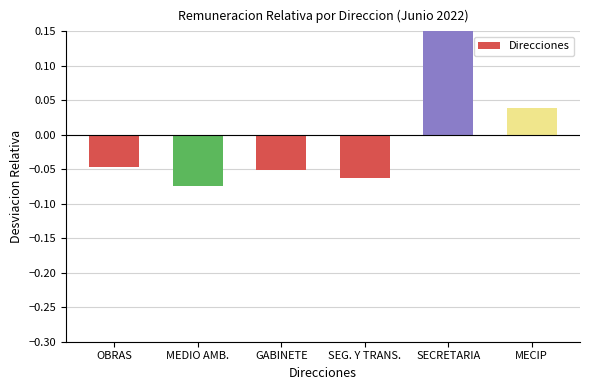

Where does the data first go above 0?

SECRETARIA